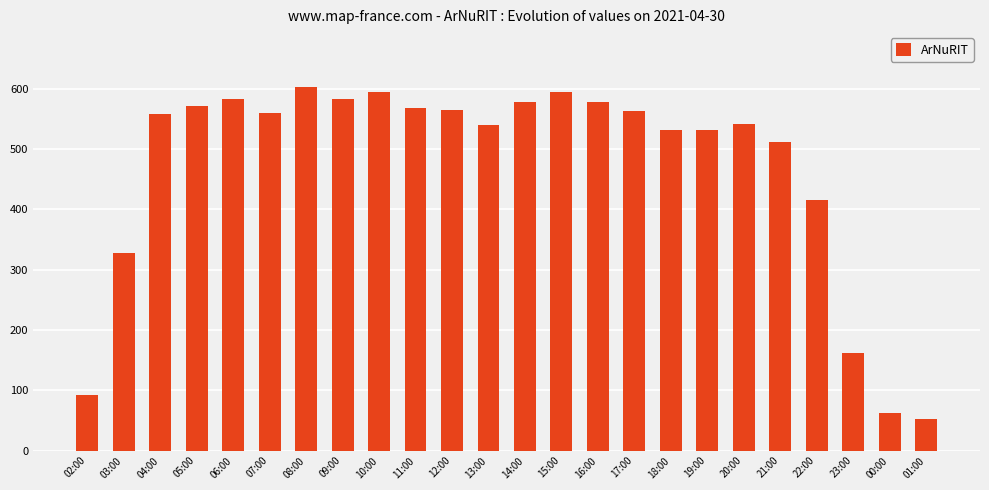

What is the sum of all values?

11258